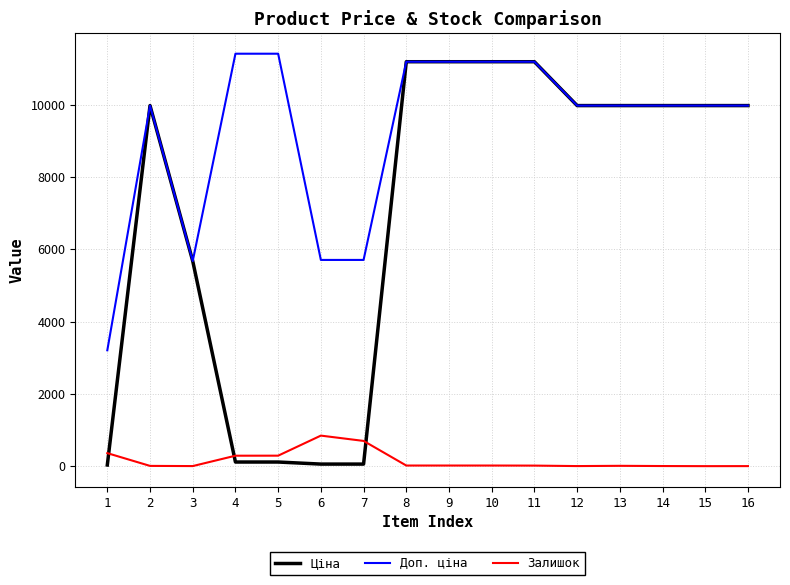

What is the average value of the Залишок series?

160.8